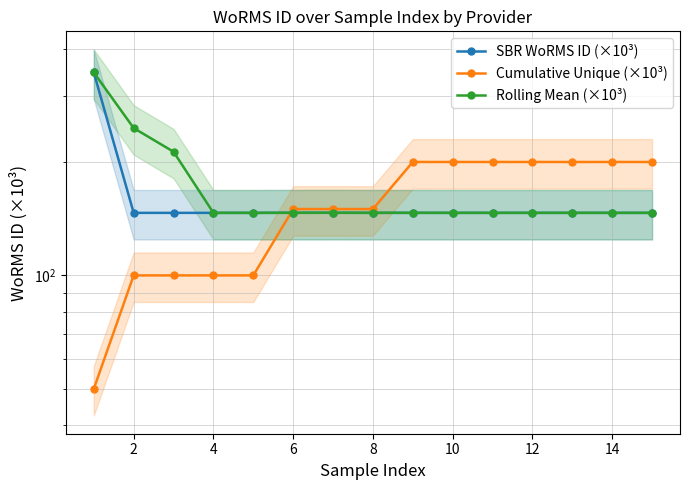

Which series ends up on top after the final intersection of Cumulative Unique (×10³) and Rolling Mean (×10³)?

Cumulative Unique (×10³)